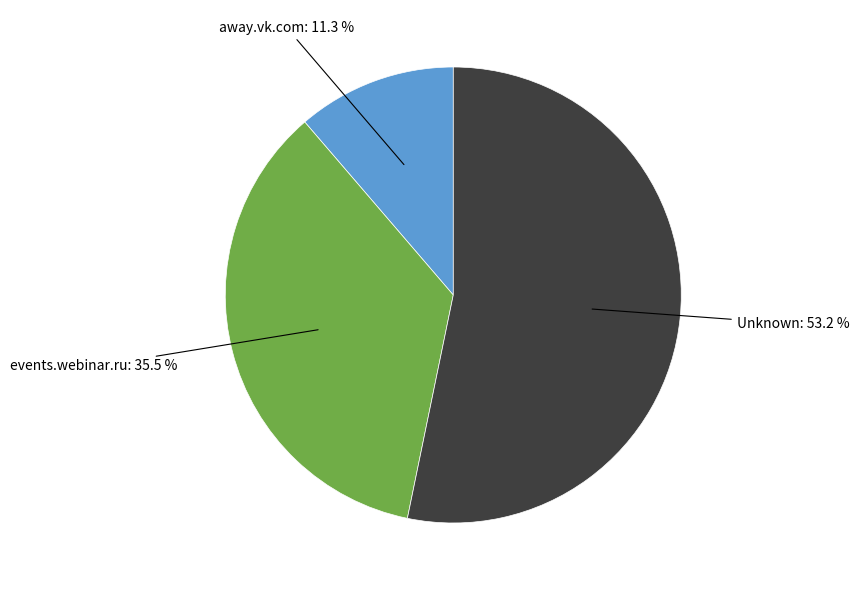

How many slices are in this pie chart?

3